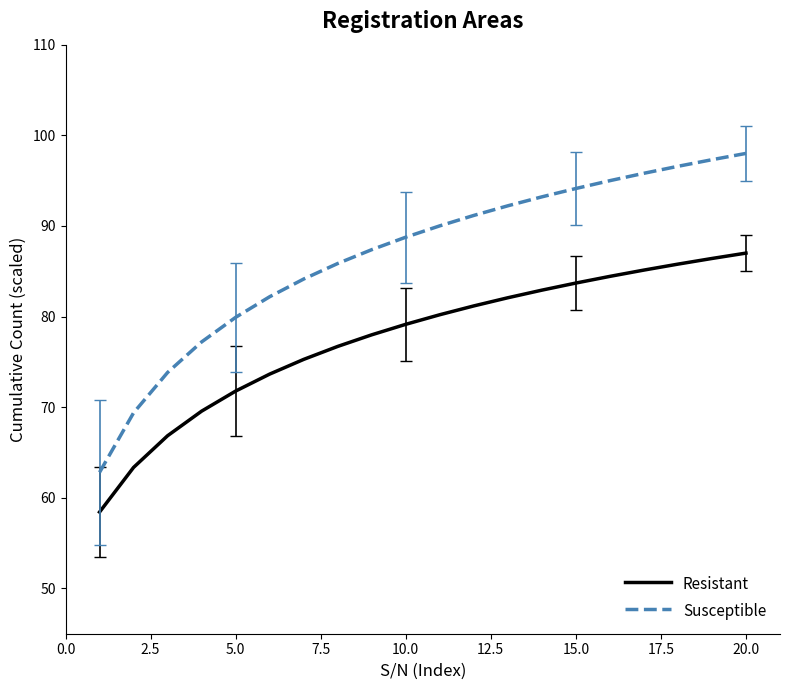

True or false: Resistant and Susceptible cross at least once.

False